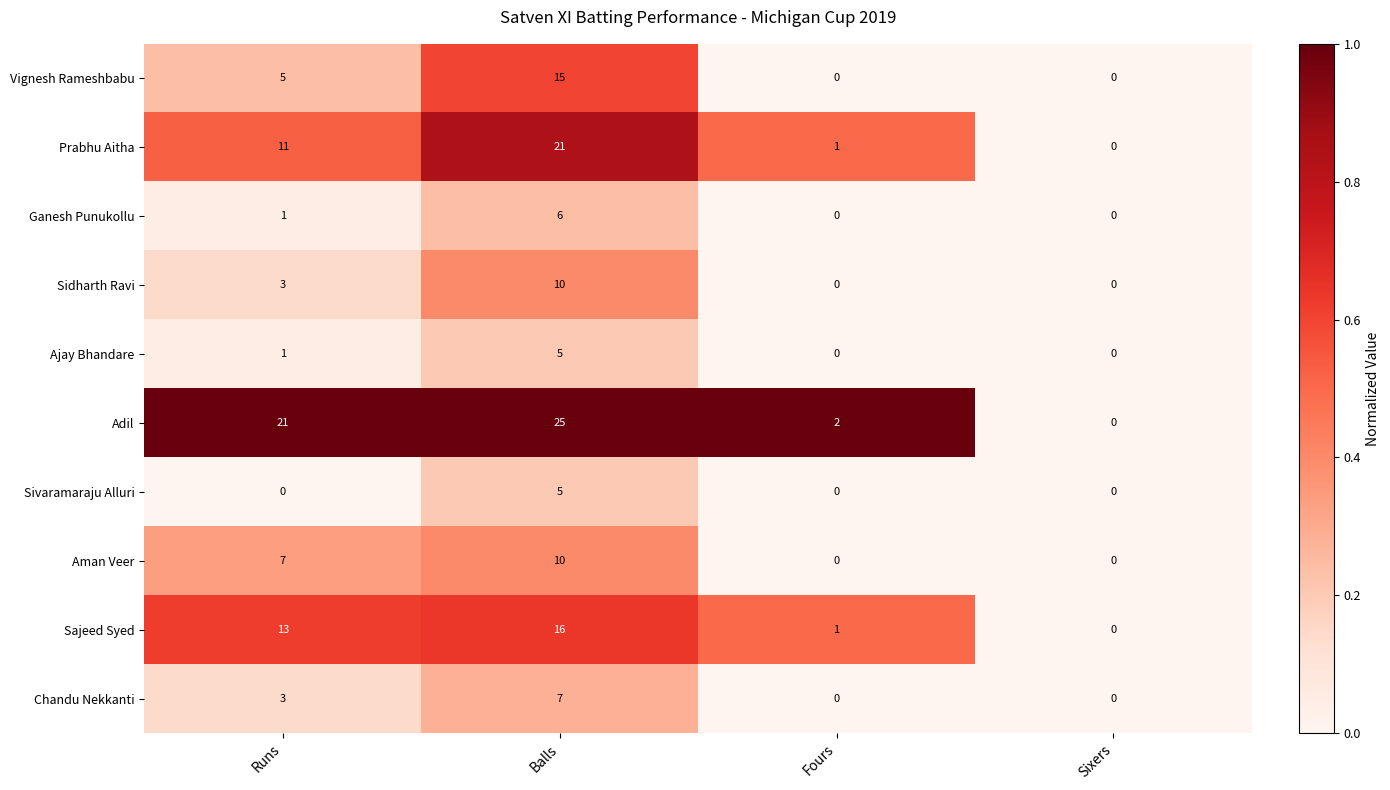

What is the difference between the maximum and second lowest values in the Aman Veer series?

10